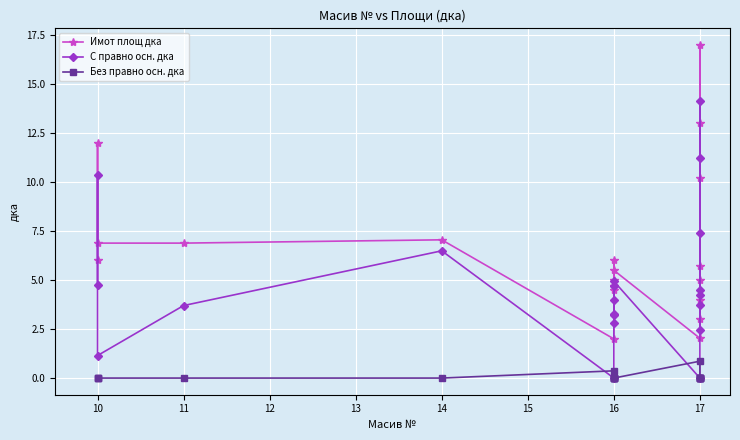

What is the difference between the second highest and second lowest values in the С правно осн. дка series?

11.2